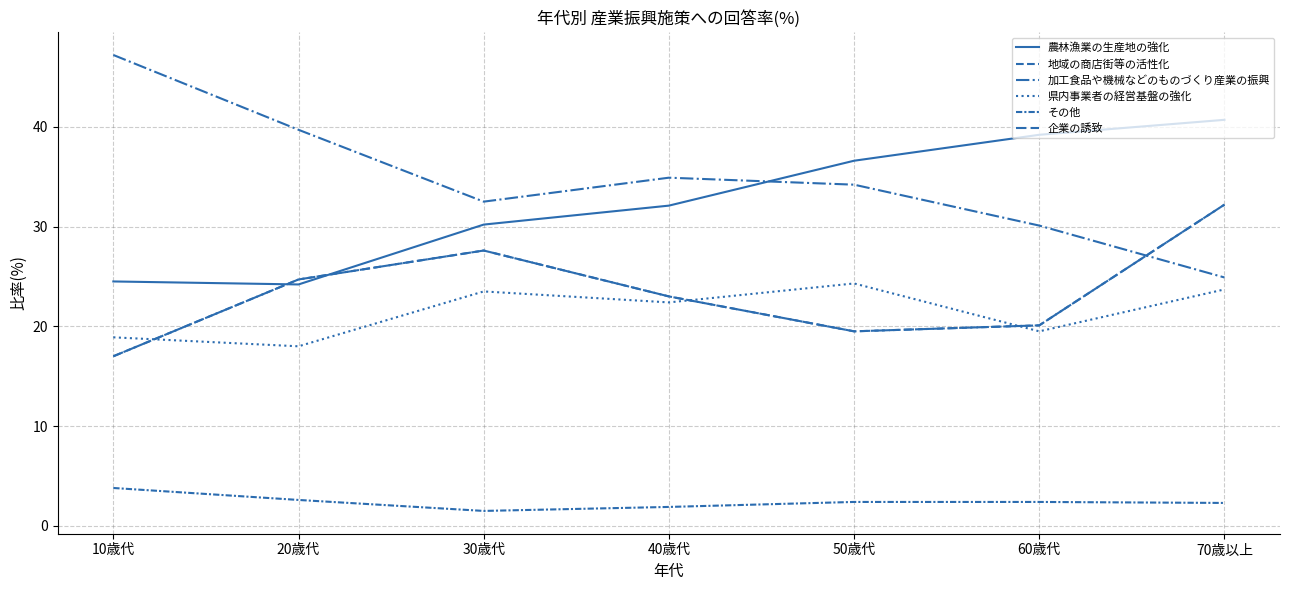

Reading right to left, list all the values displayed in this chart.

農林漁業の生産地の強化: 70歳以上=40.7	60歳代=39.2	50歳代=36.6	40歳代=32.1	30歳代=30.2	20歳代=24.2	10歳代=24.5
地域の商店街等の活性化: 70歳以上=32.2	60歳代=20.1	50歳代=19.5	40歳代=23.0	30歳代=27.6	20歳代=24.7	10歳代=17.0
加工食品や機械などのものづくり産業の振興: 70歳以上=24.9	60歳代=30.1	50歳代=34.2	40歳代=34.9	30歳代=32.5	20歳代=39.7	10歳代=47.2
県内事業者の経営基盤の強化: 70歳以上=23.7	60歳代=19.5	50歳代=24.3	40歳代=22.4	30歳代=23.5	20歳代=18.0	10歳代=18.9
その他: 70歳以上=2.3	60歳代=2.4	50歳代=2.4	40歳代=1.9	30歳代=1.5	20歳代=2.6	10歳代=3.8
企業の誘致: 70歳以上=32.2	60歳代=20.1	50歳代=19.5	40歳代=23.0	30歳代=27.6	20歳代=24.7	10歳代=17.0